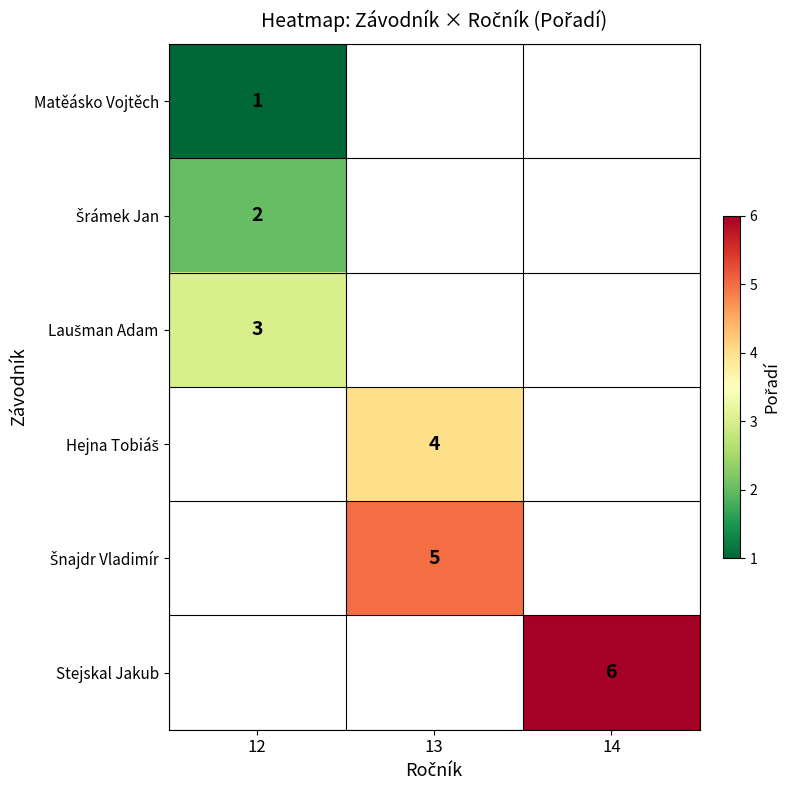

Which category has the lowest value across all series?

12